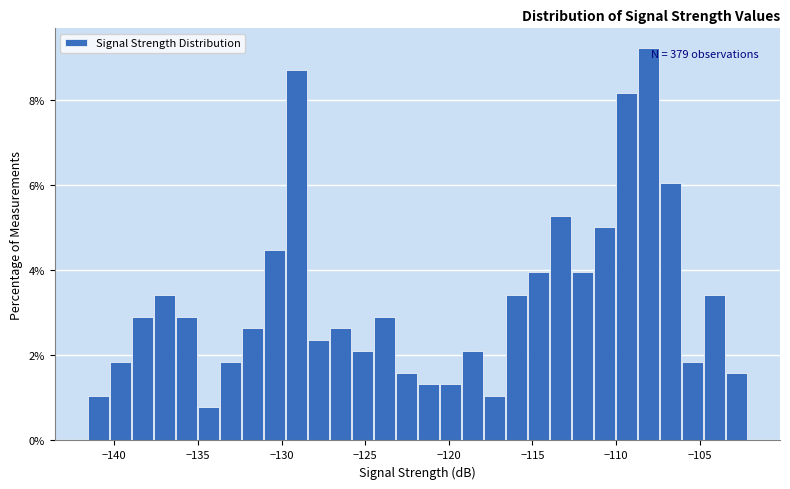

Read against the x-axis, roughly where is the centre of the tallest bar?

-108.0